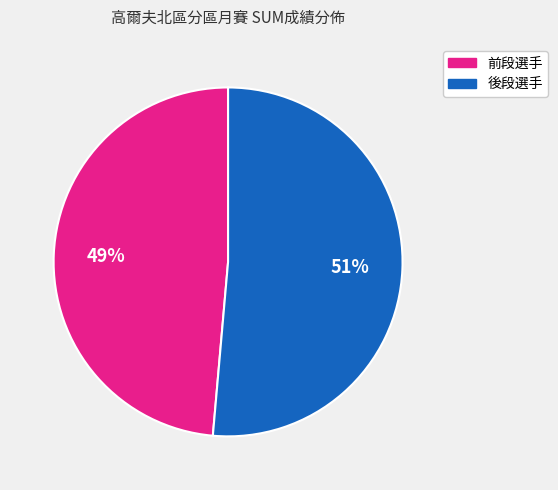

Is there a majority slice in this chart?

Yes